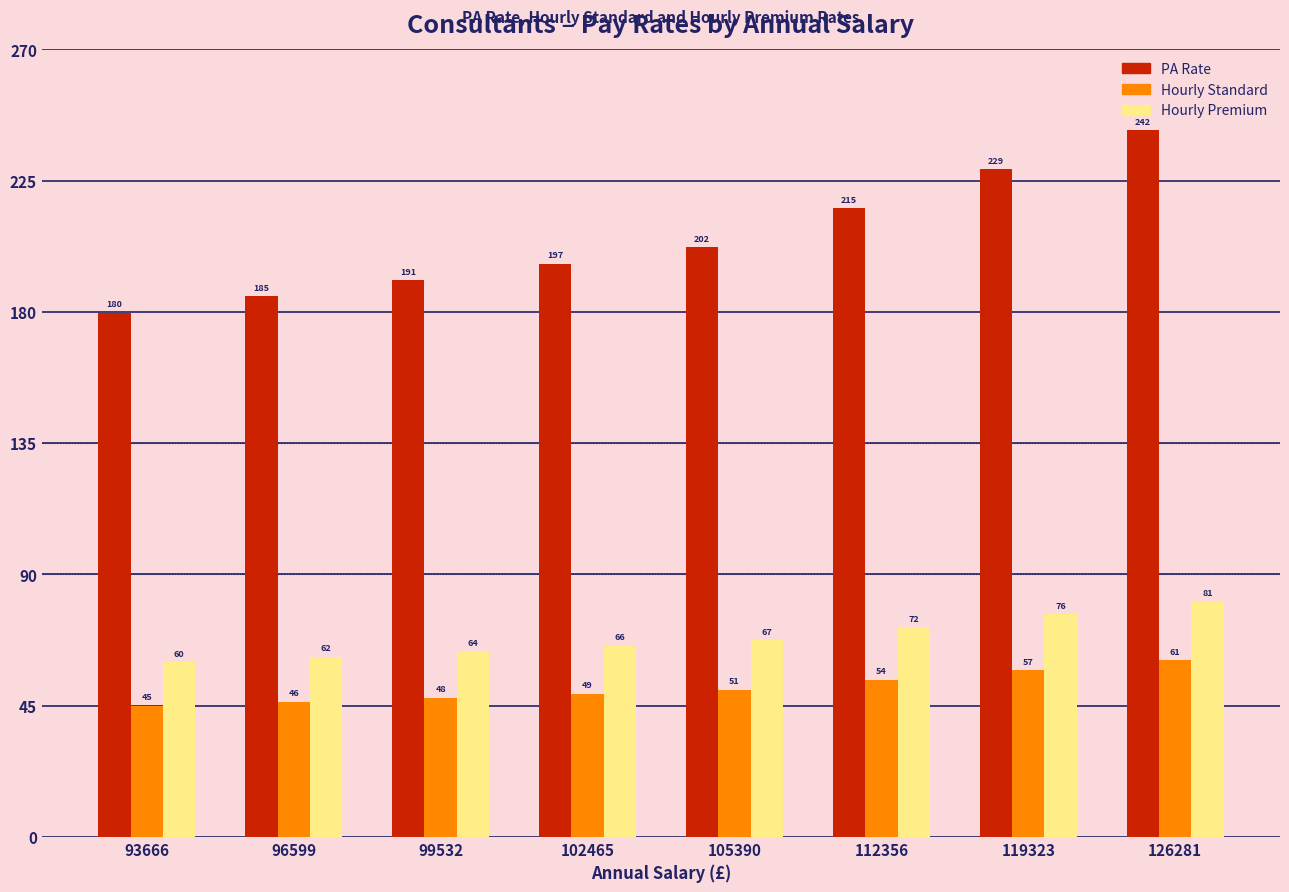

Rank the categories by PA Rate value from highest to lowest.

126281, 119323, 112356, 105390, 102465, 99532, 96599, 93666